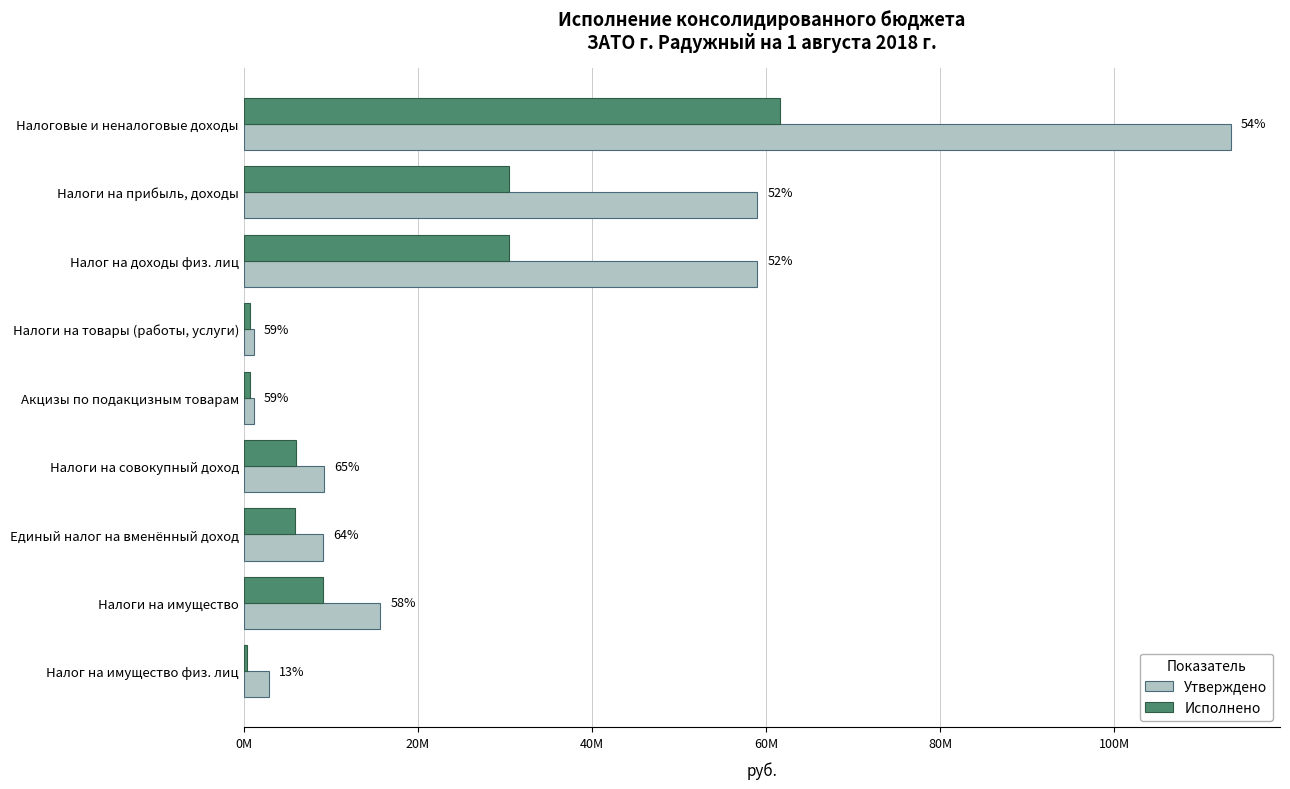

Which series has the widest spread of values?

Утверждено